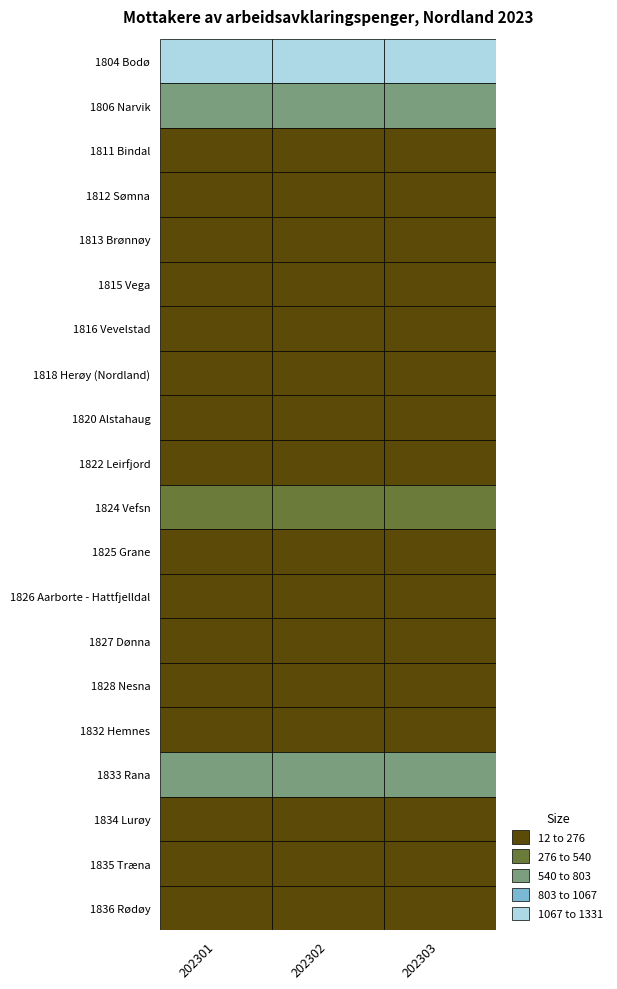

What is the average value of the 1804 Bodø series?

1315